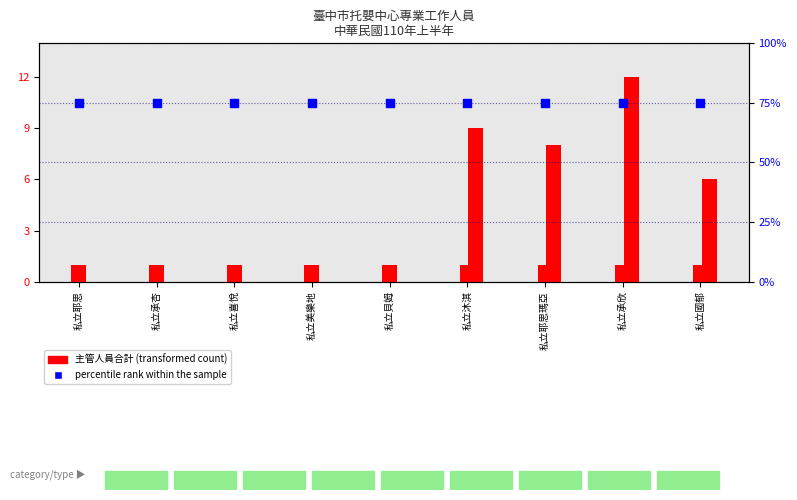

Which series contains the lowest Y value?

托育人員合計 (transformed count)